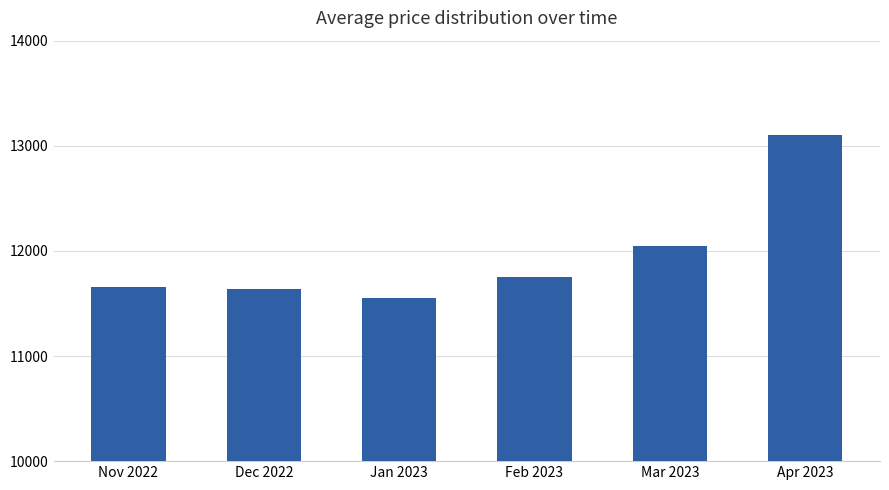

What is the maximum value shown in the chart?

13106